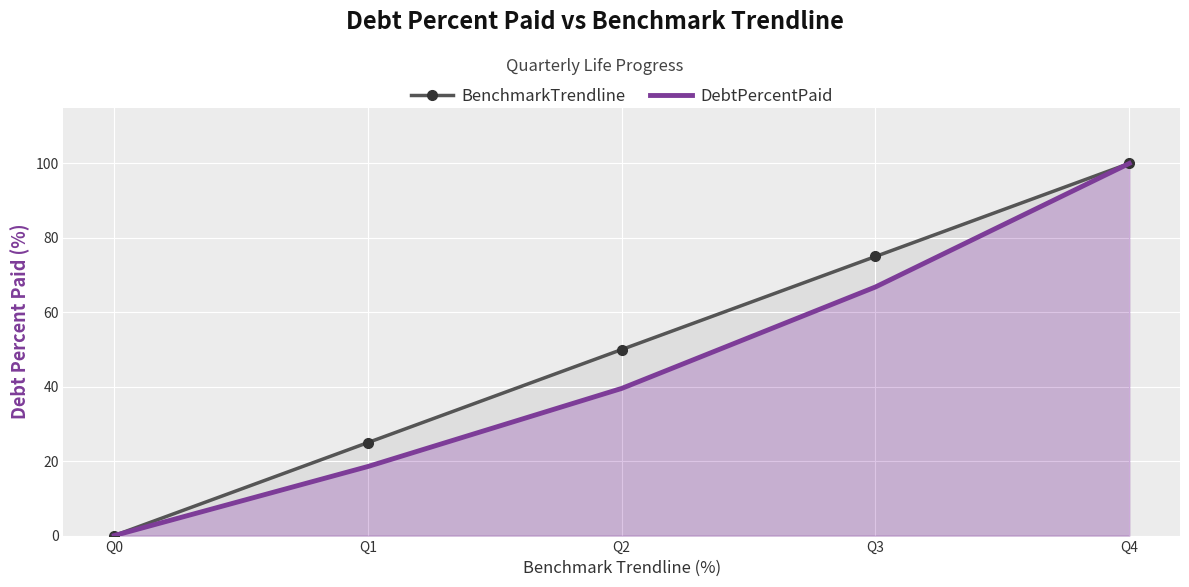

True or false: BenchmarkTrendline has more than 1 points higher than both neighbors.

False